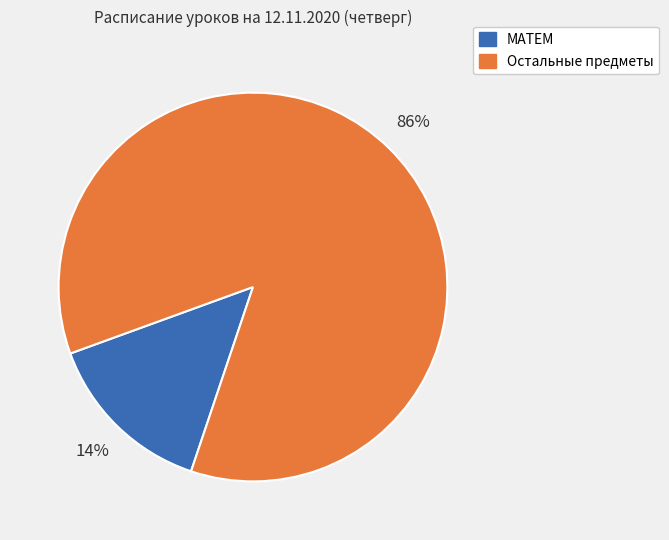

To the nearest percent, what is the average slice percentage?

50%